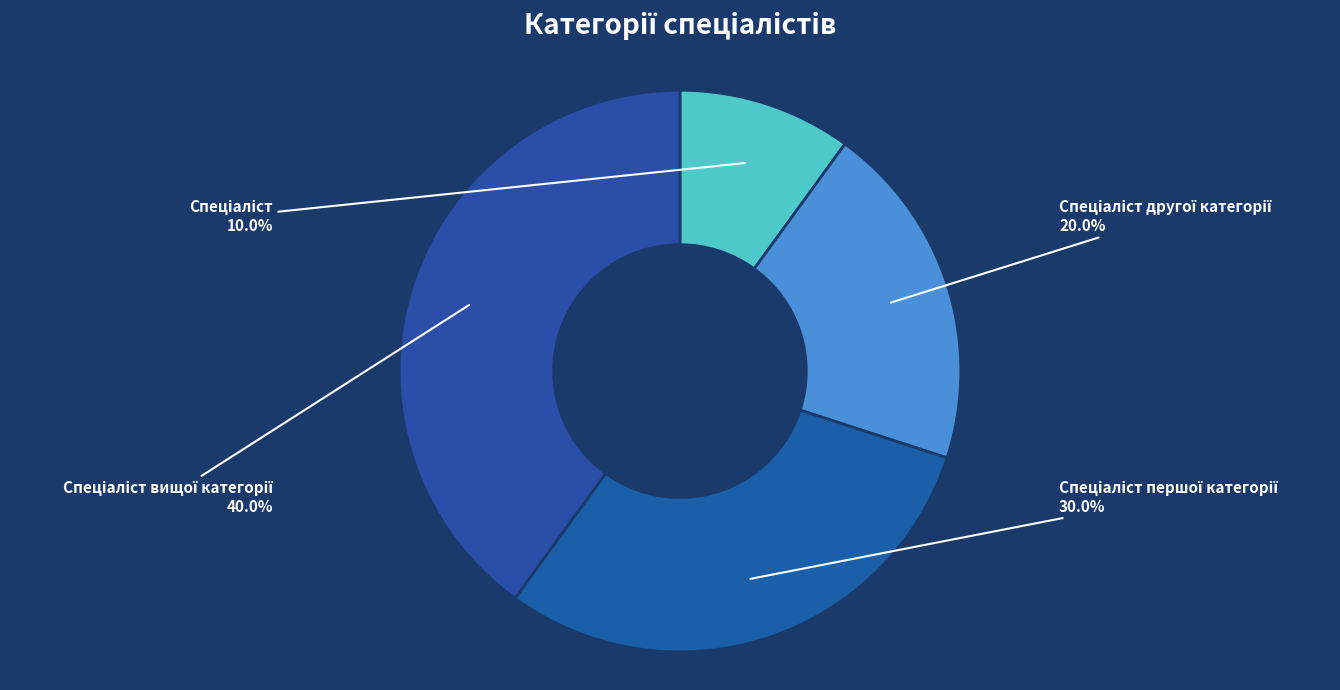

How many slices are in this pie chart?

4